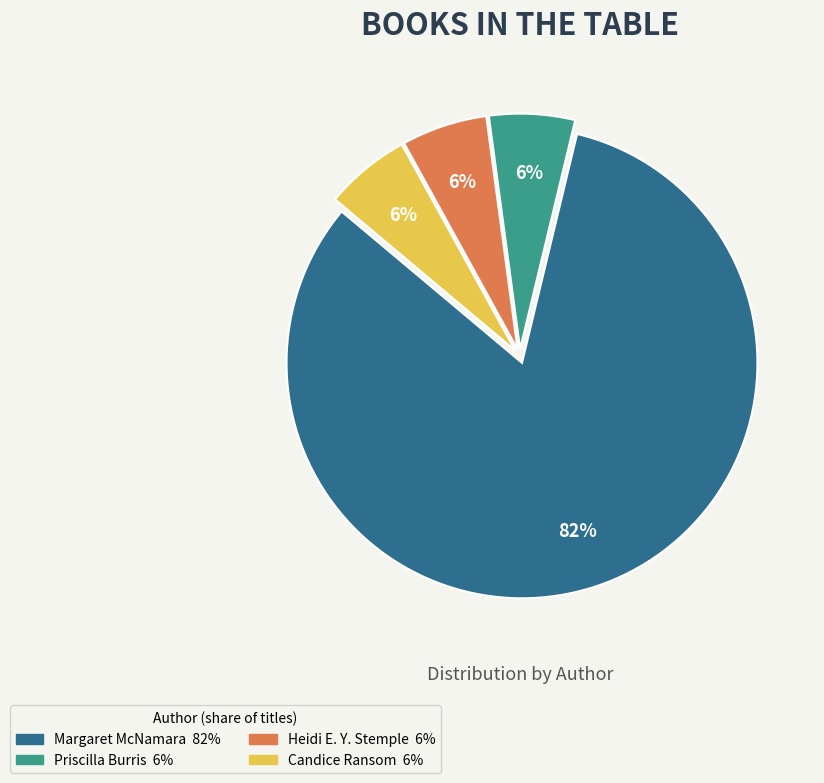

Does any single category account for the majority?

Yes